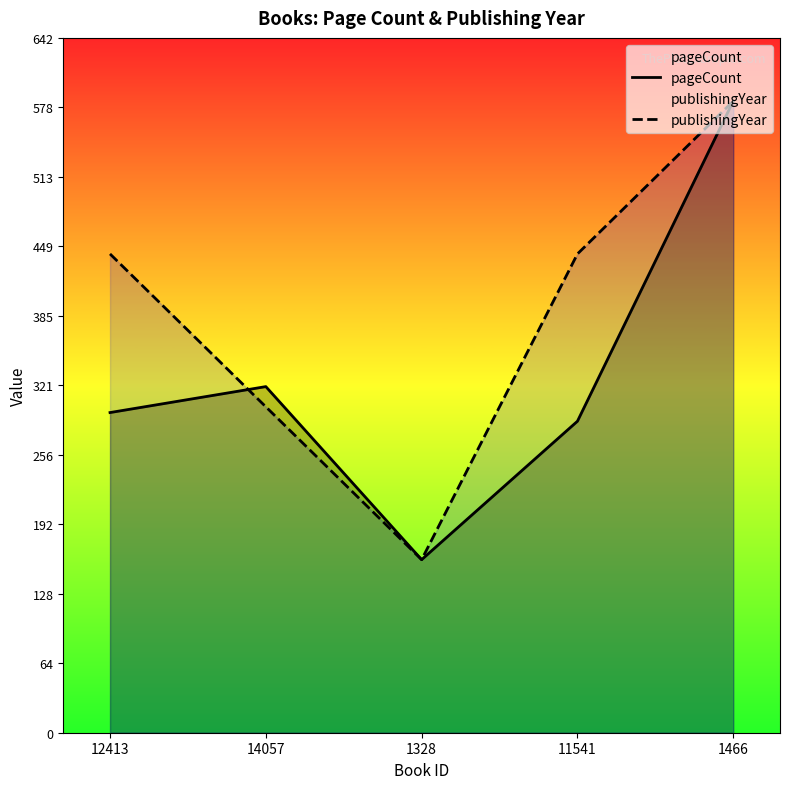

Reading left to right, extract all data points from this chart.

pageCount: 12413=296.0	14057=320.0	1328=160.0	11541=288.0	1466=584.0
publishingYear: 12413=442.7	14057=301.3	1328=160.0	11541=442.7	1466=584.0